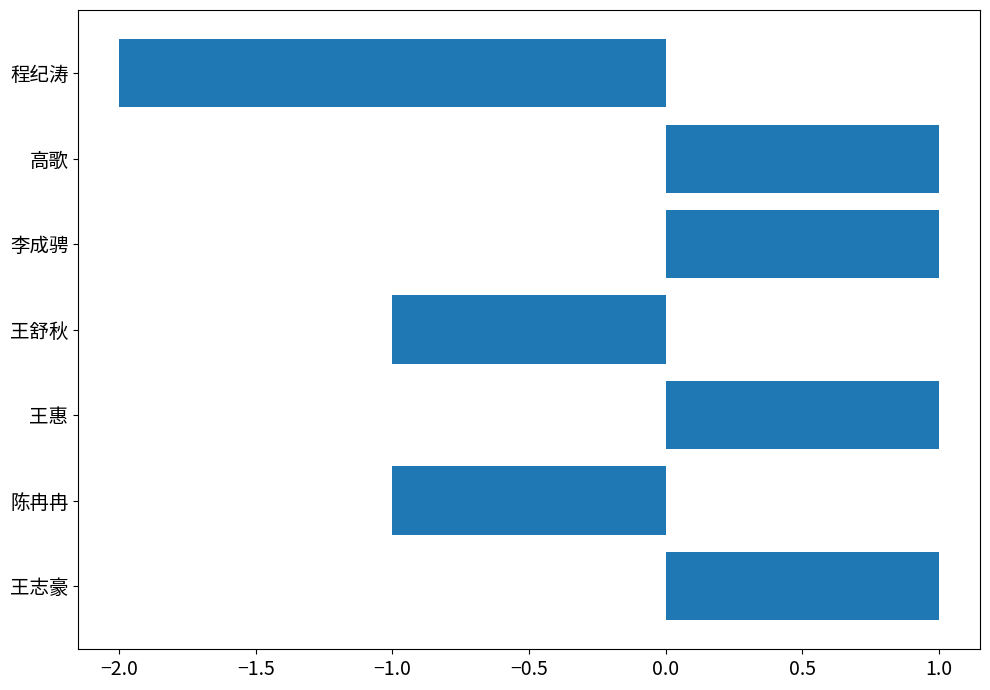

Which category has the lowest value across all series?

程纪涛